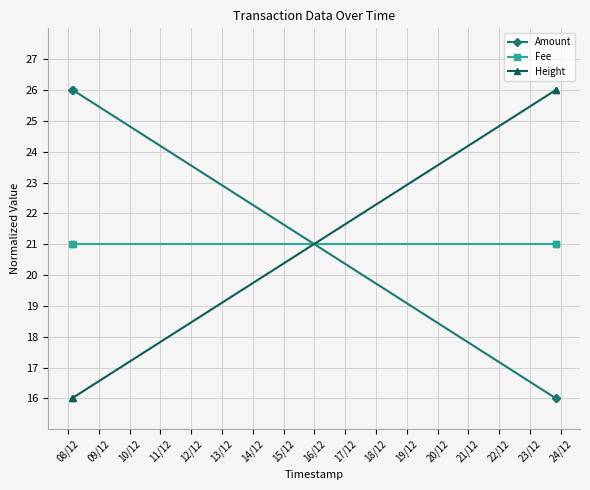

At how many categories does at least one series exceed 20?

4